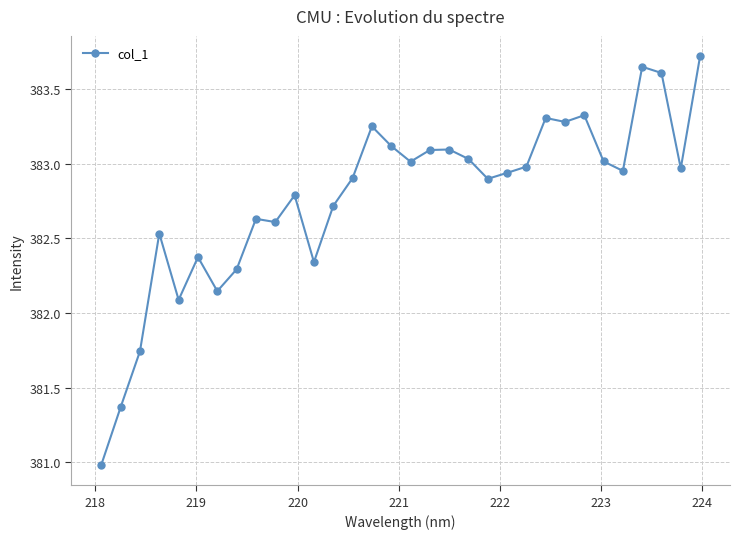

What is the difference between the second highest and second lowest values?

2.3